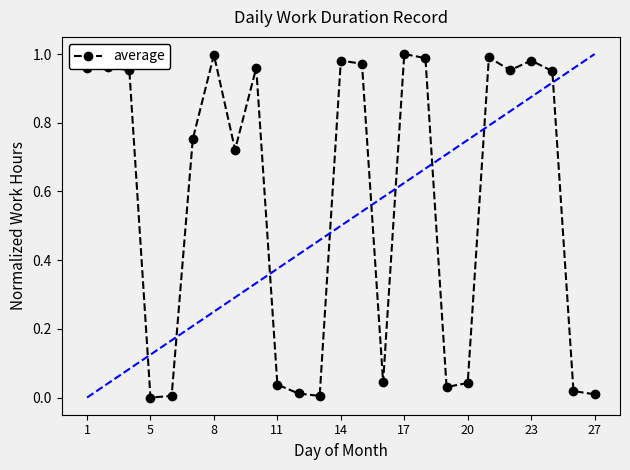

True or false: the data has more than 0 interior local peaks.

True